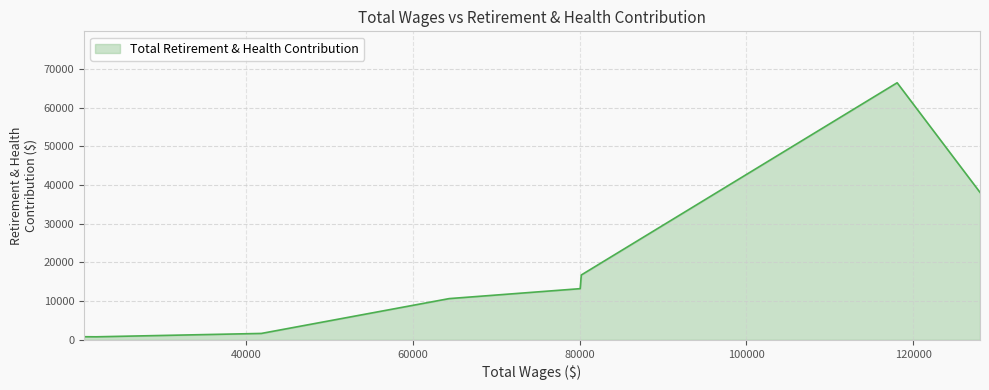

How many values are below 13232?

4